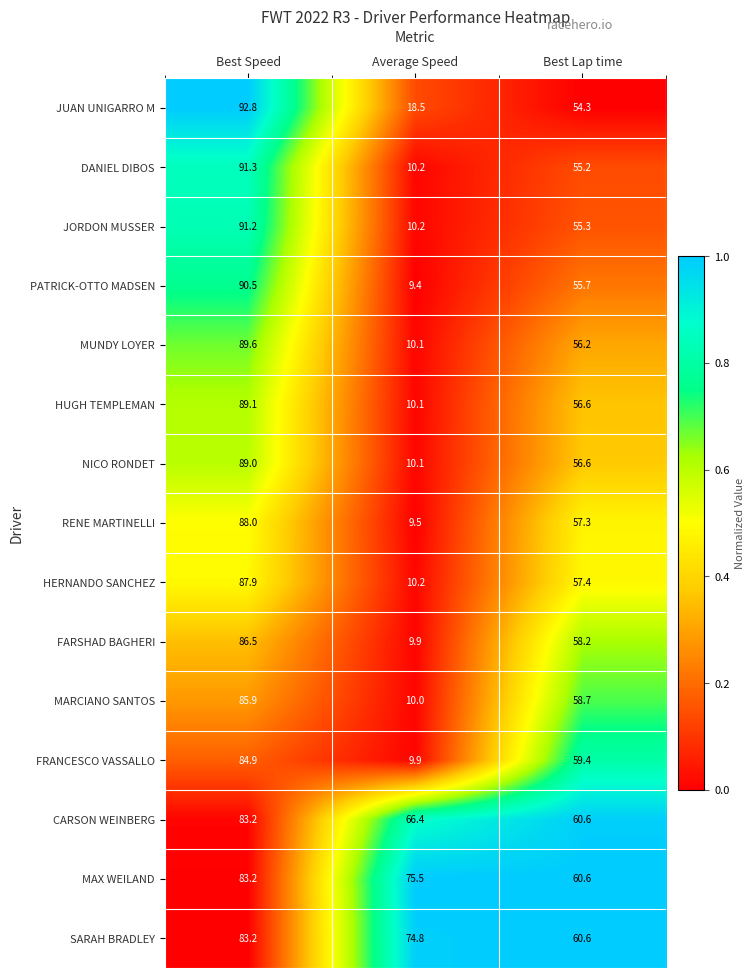

What is the smallest value displayed?

9.4